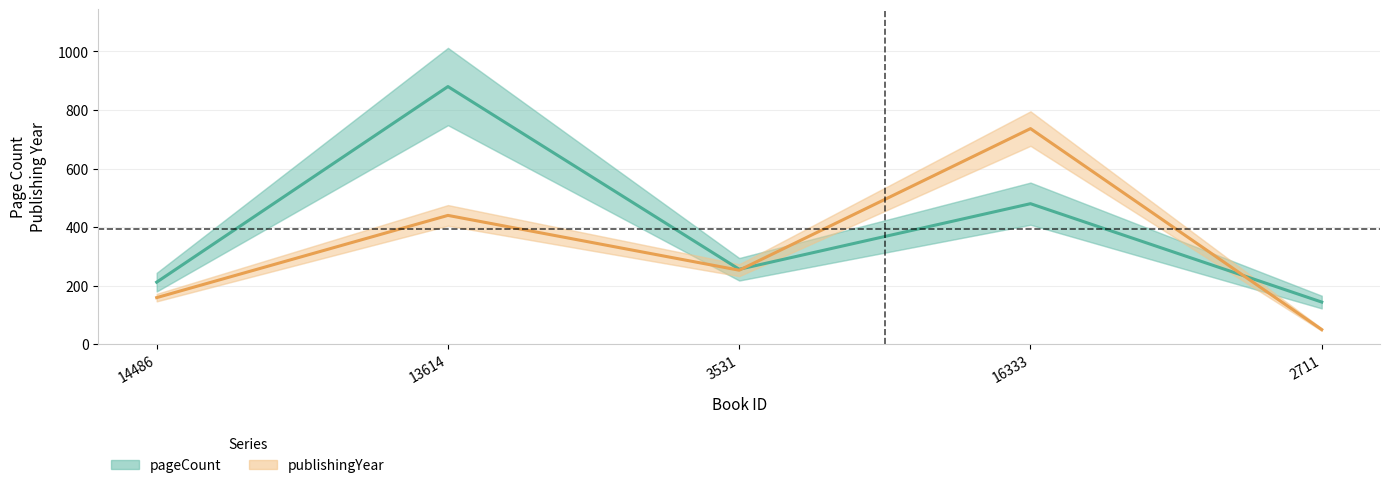

At 14486, list the series in order from largest to smallest.

pageCount, publishingYear